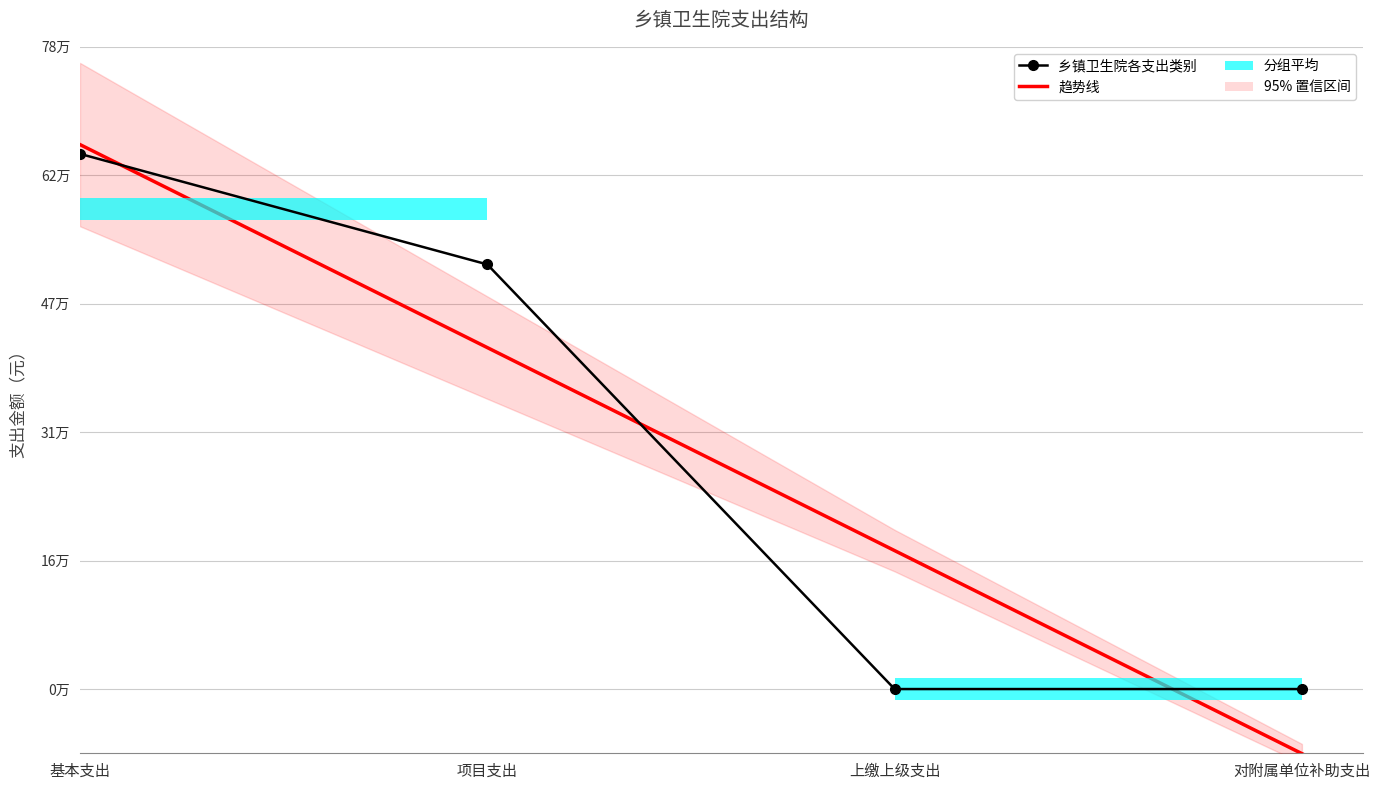

What is the difference between the highest and lowest values at 项目支出?

101056.8